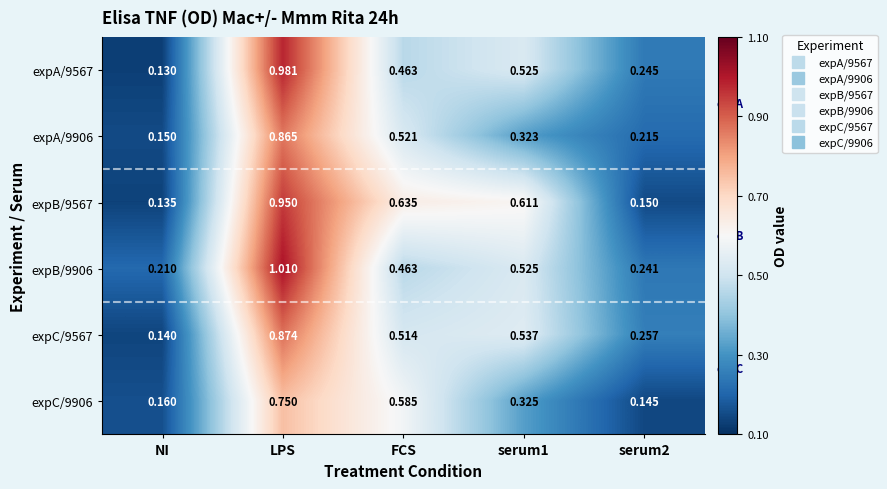

At which category is the sum across all series the highest?

LPS